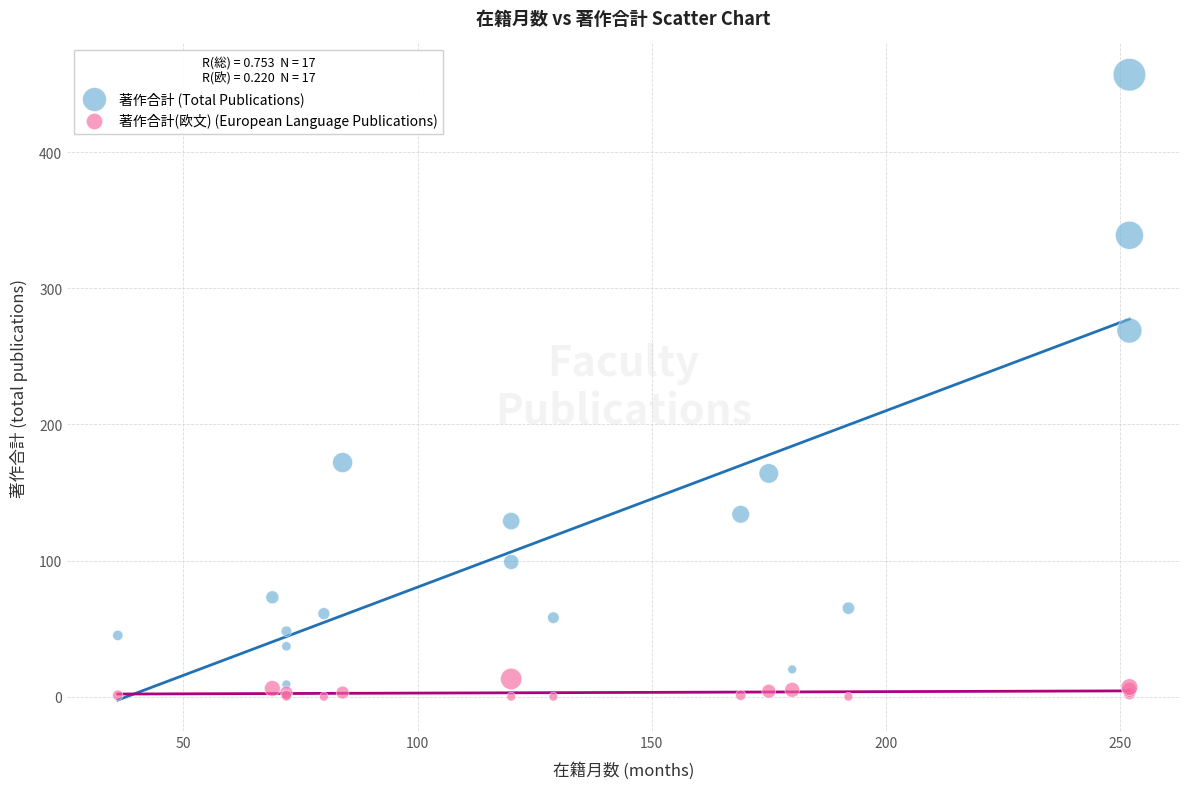

What is the X range (max minus min) for the scatter plot?

216